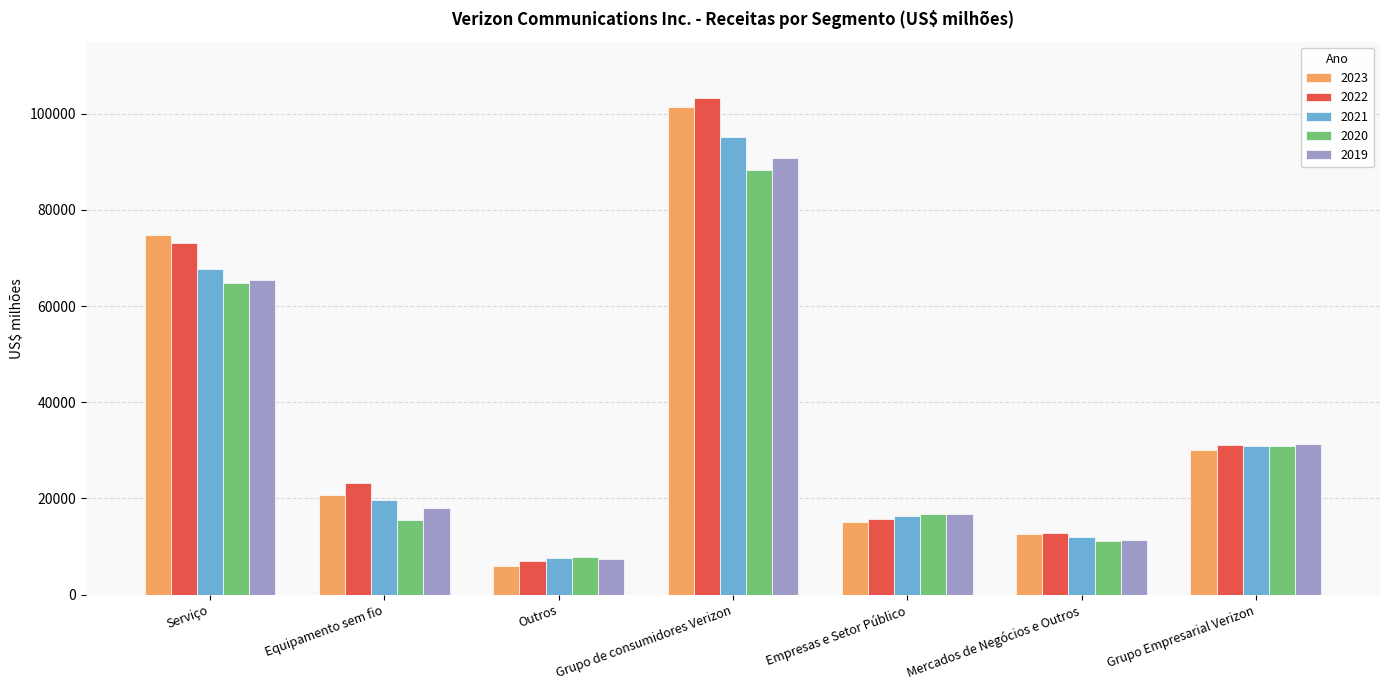

What is the difference between the 2023 values at Equipamento sem fio and Mercados de Negócios e Outros?

7948